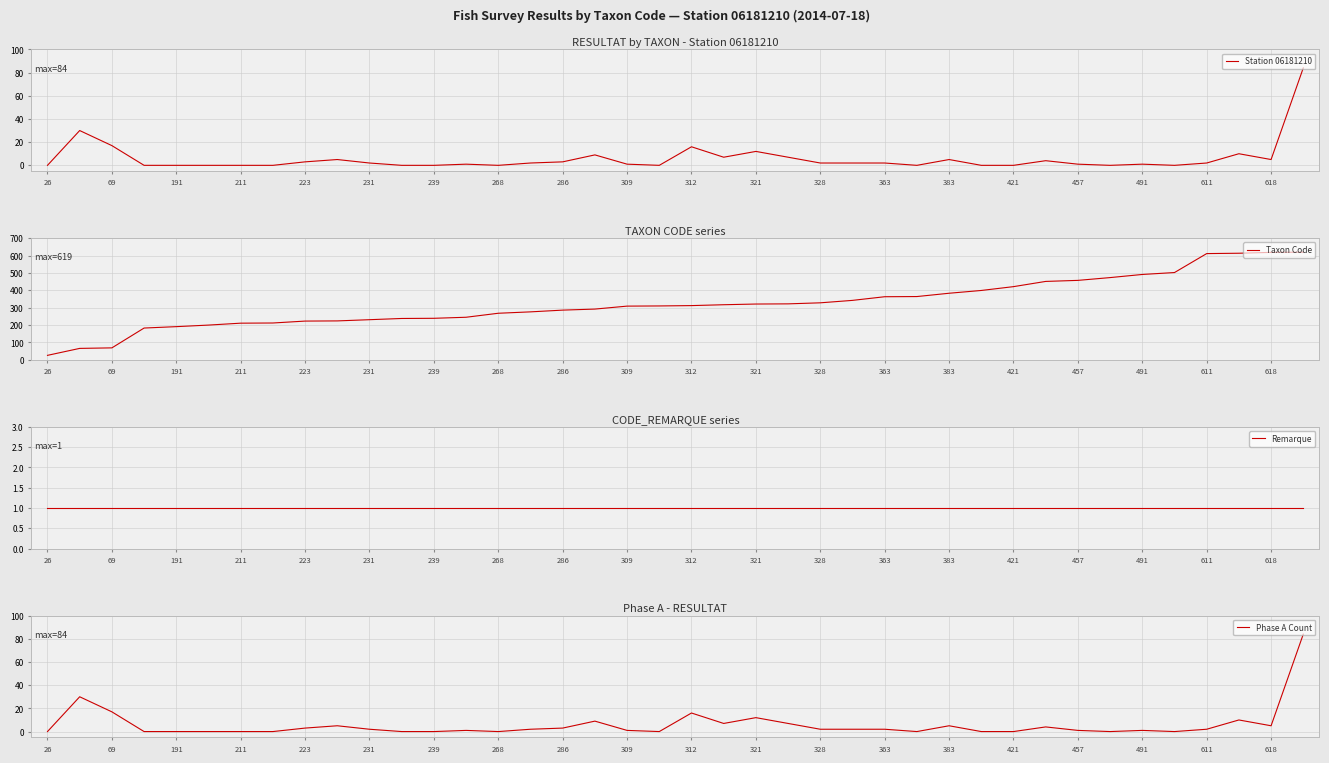

What is the difference between the highest and lowest values at 312?

311